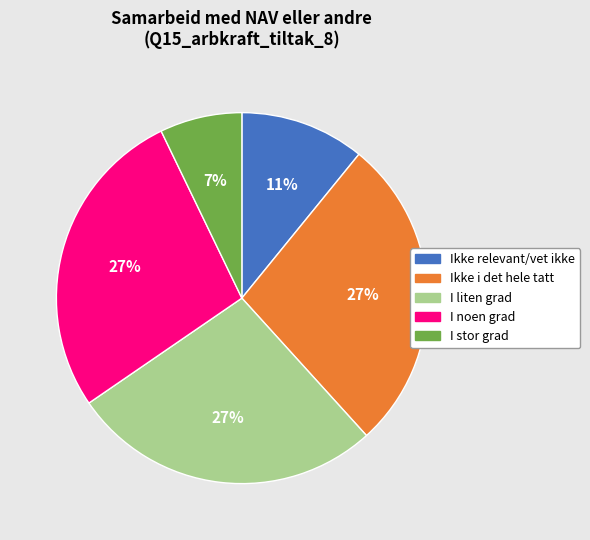

What percentage is the Ikke relevant/vet ikke slice, to the nearest percent?

11%